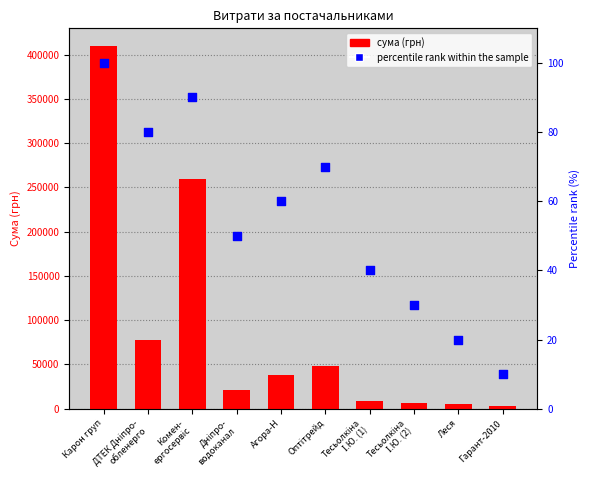

Which series has the widest spread of Y values?

СУМА (ГРН)